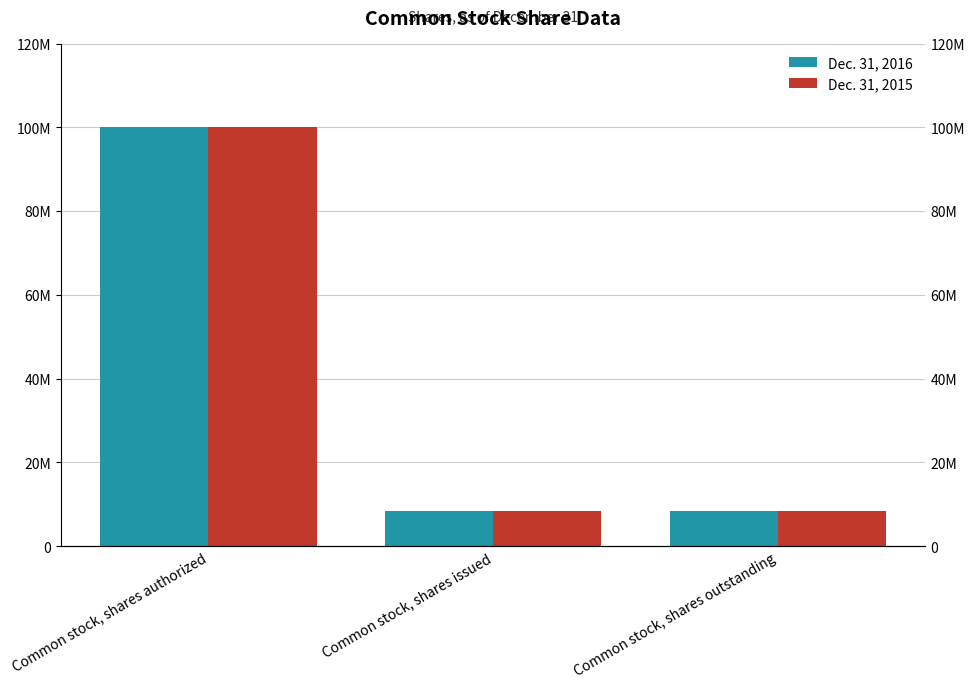

Between Common stock, shares authorized and Common stock, shares outstanding, which series saw the biggest shift?

Dec. 31, 2016